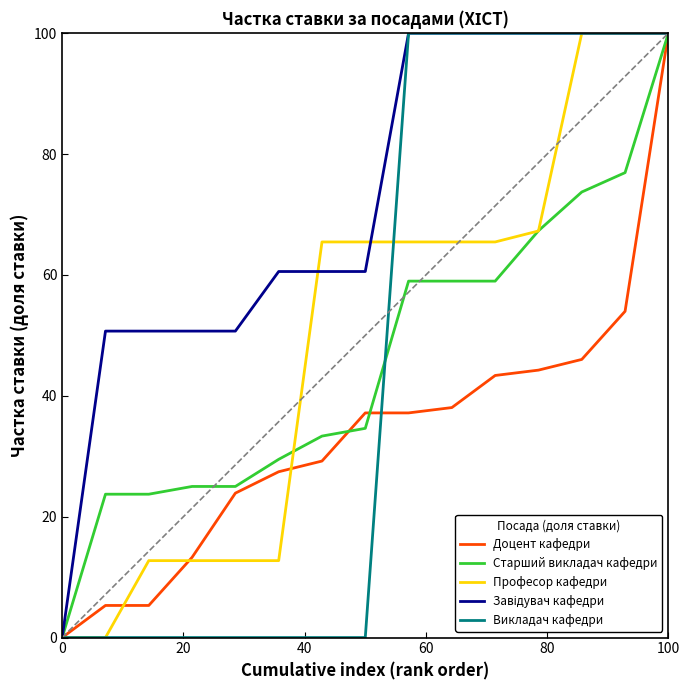

What is the sum of all Викладач кафедри values?

700.0